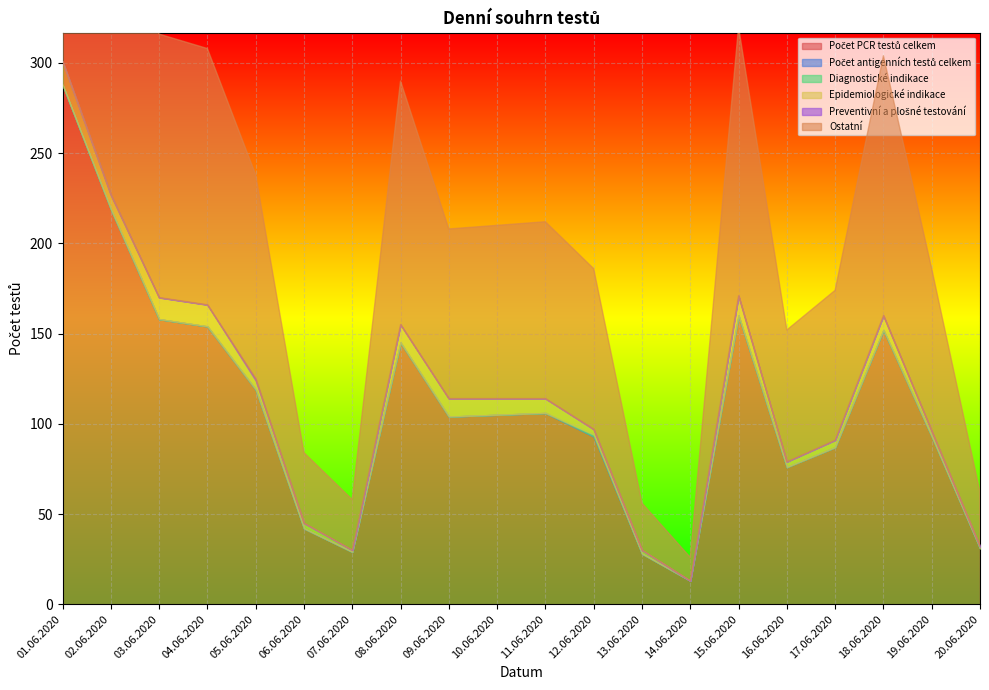

The value of Ostatní at 06.06.2020 is 39. True or false?

True